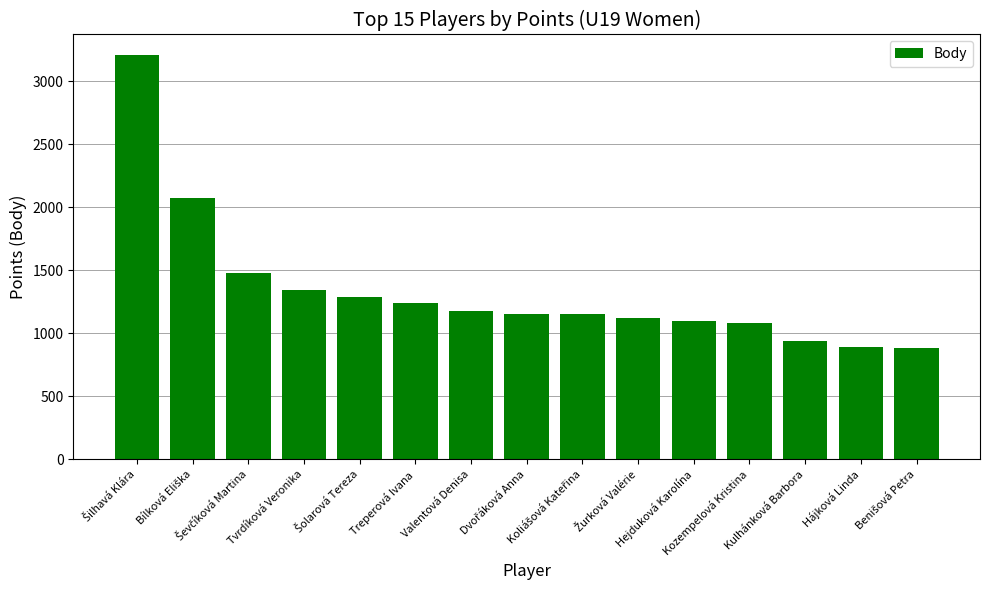

What is the average value?

1341